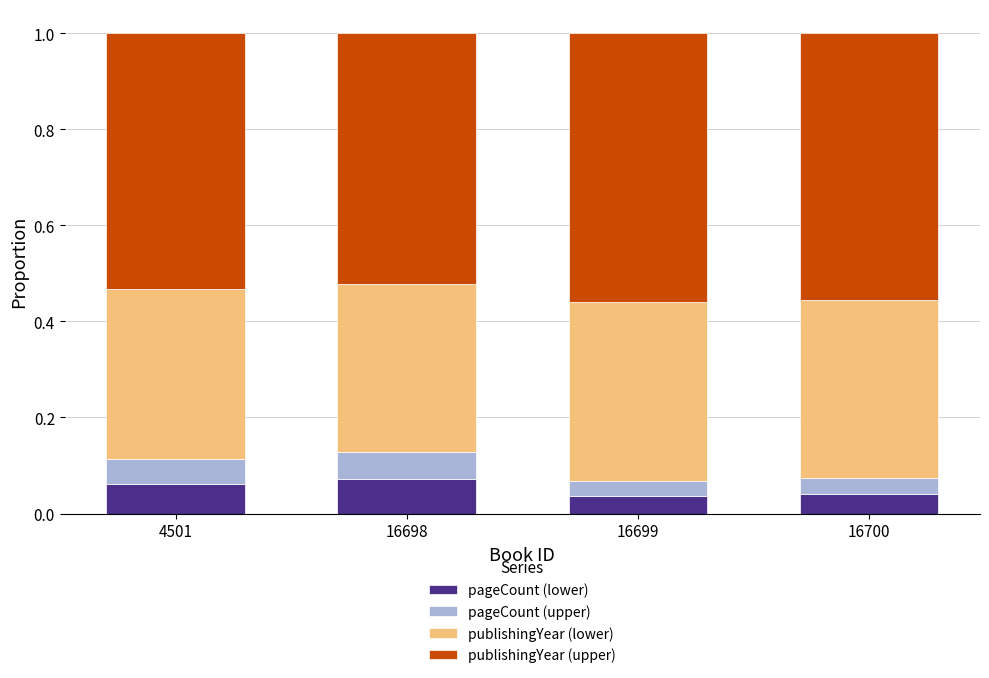

What is the total value across all series at 4501?

1.0